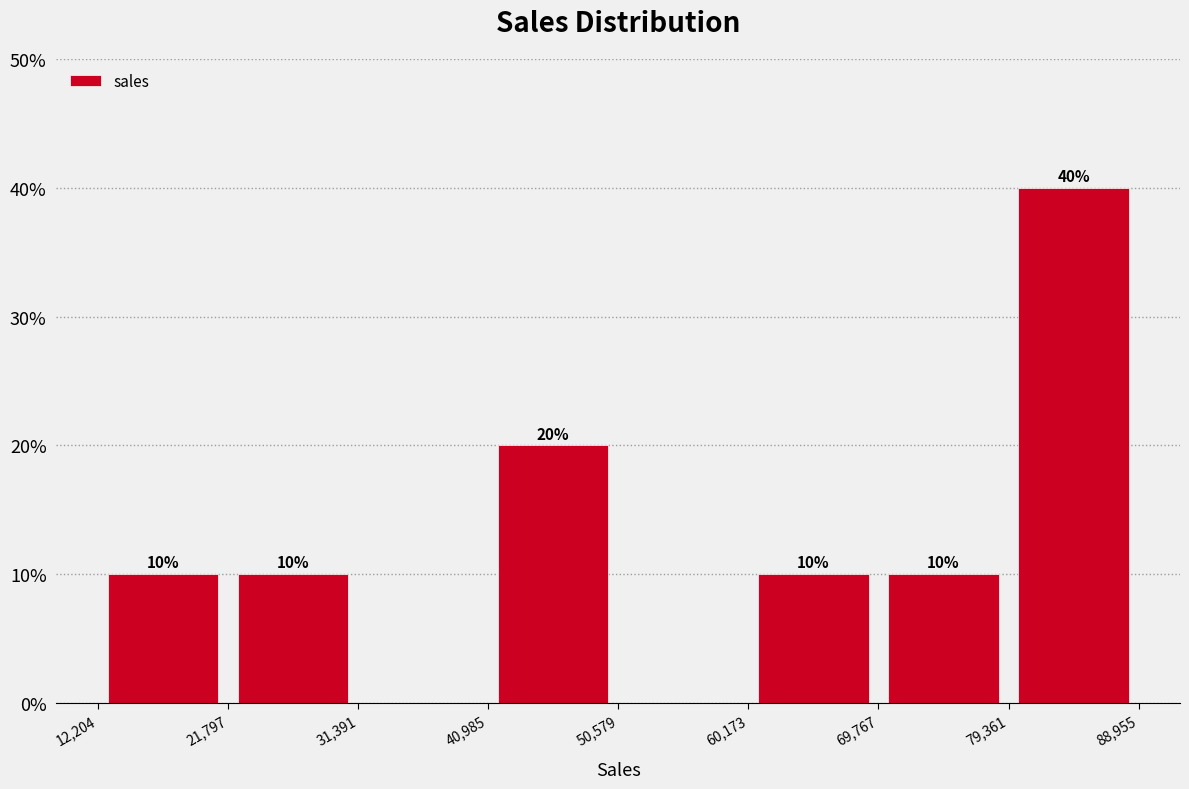

Which range on the x-axis has the tallest bar?

79,361 to 88,955